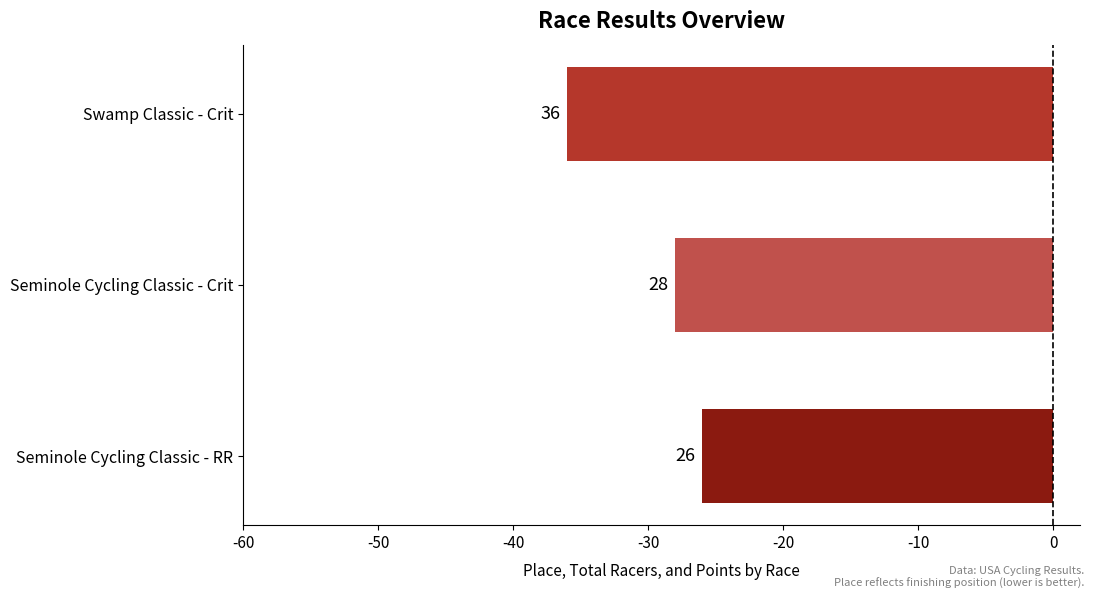

How many bars are there in total?

3